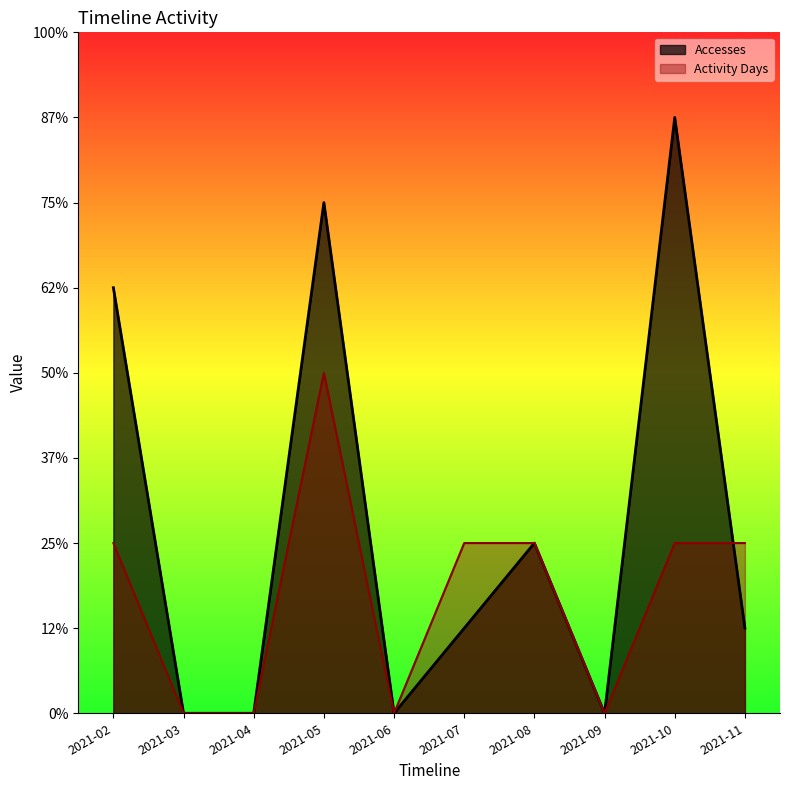

Count the number of categories in the chart.

10